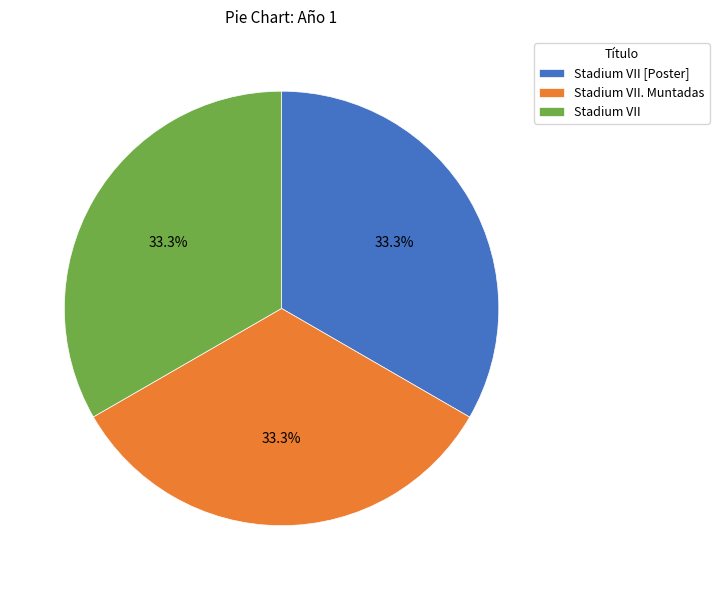

To the nearest percent, what portion does Stadium VII. Muntadas represent?

33%